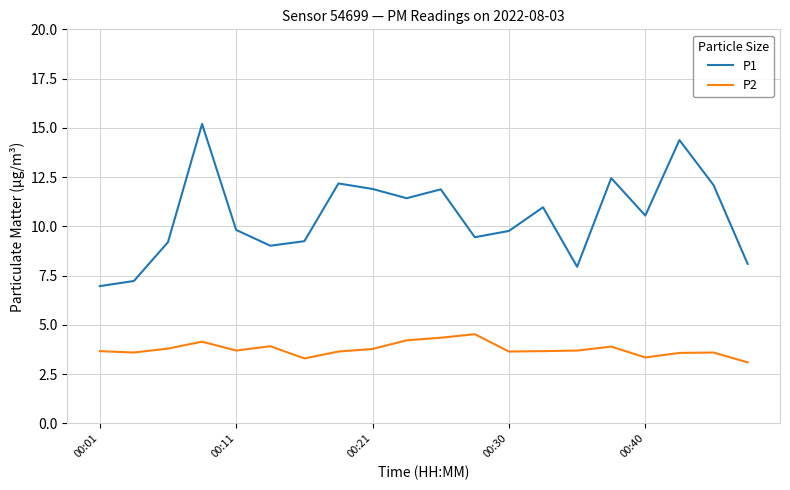

How many distinct data groups are displayed?

2